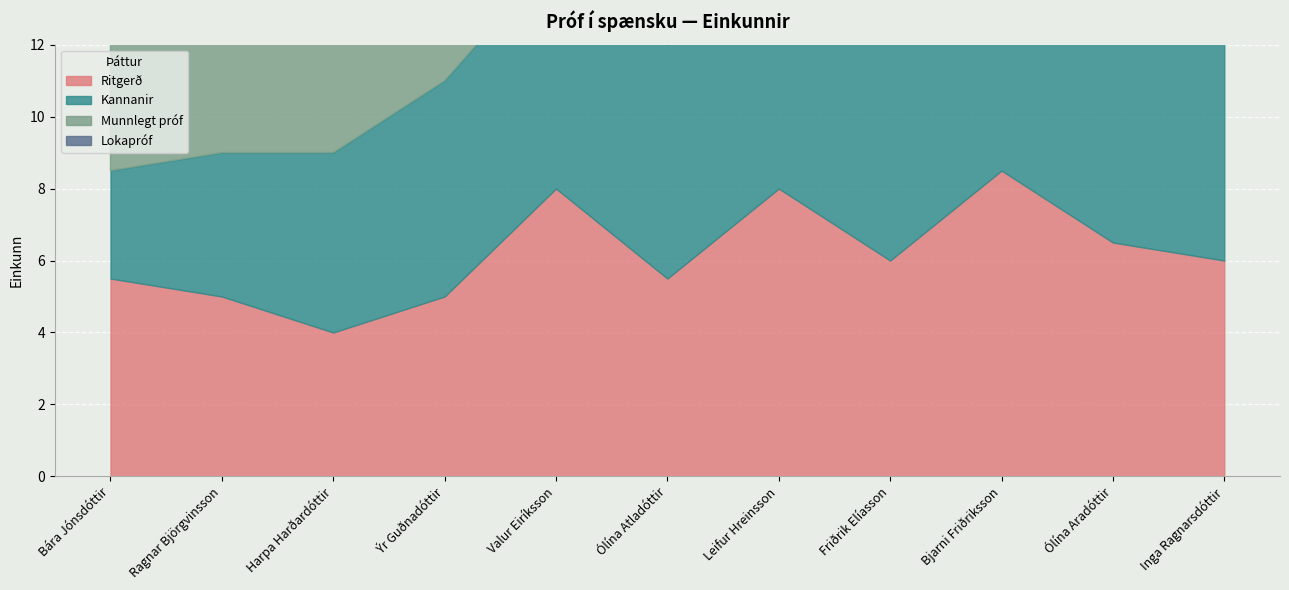

At which label does Lokapróf first exceed 7?

Ýr Guðnadóttir